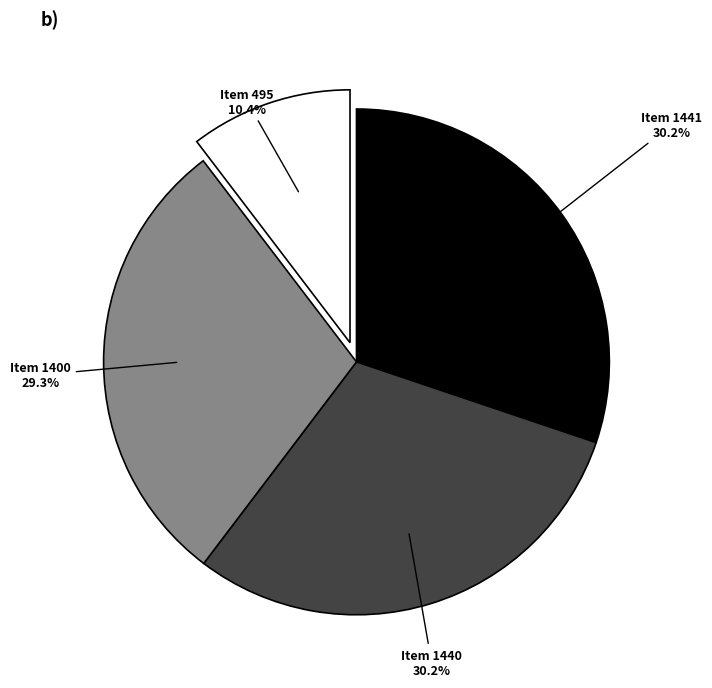

Does any single category account for the majority?

No